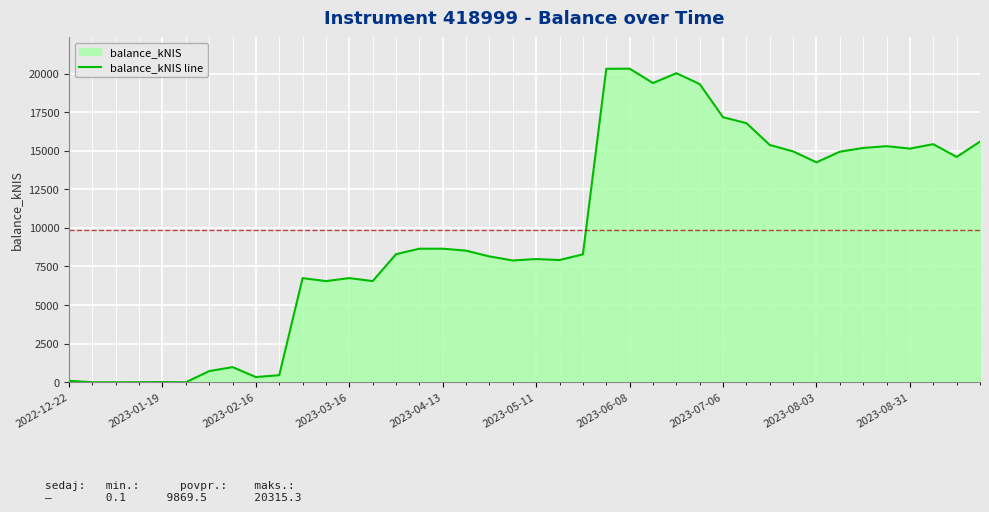

What position from the left is 37?

38